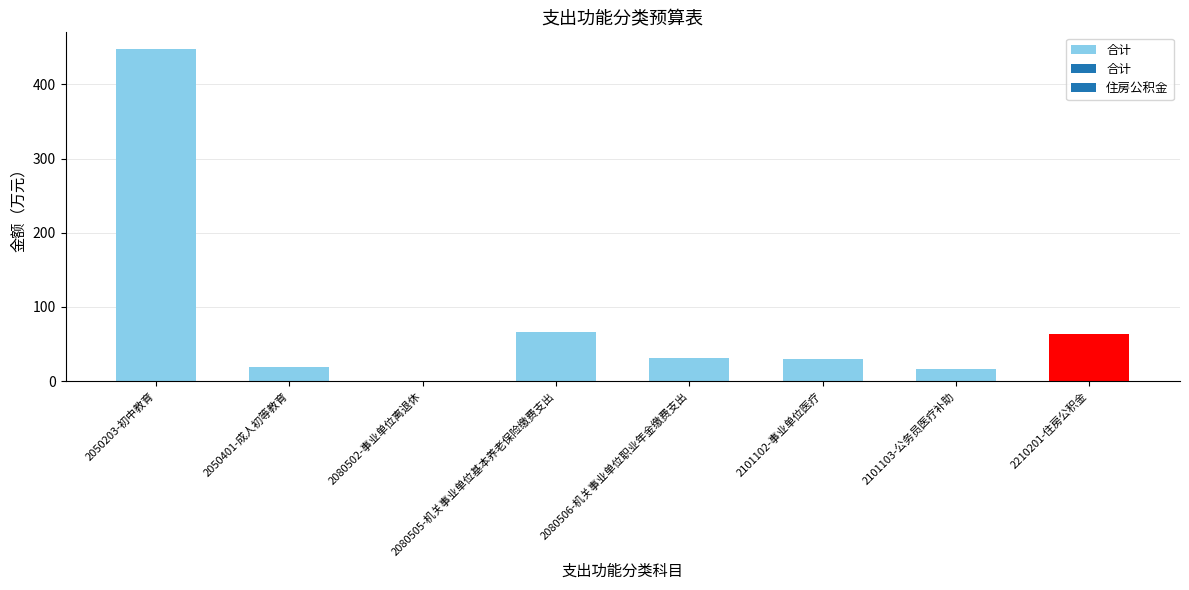

What is the sum of all values?

674.0